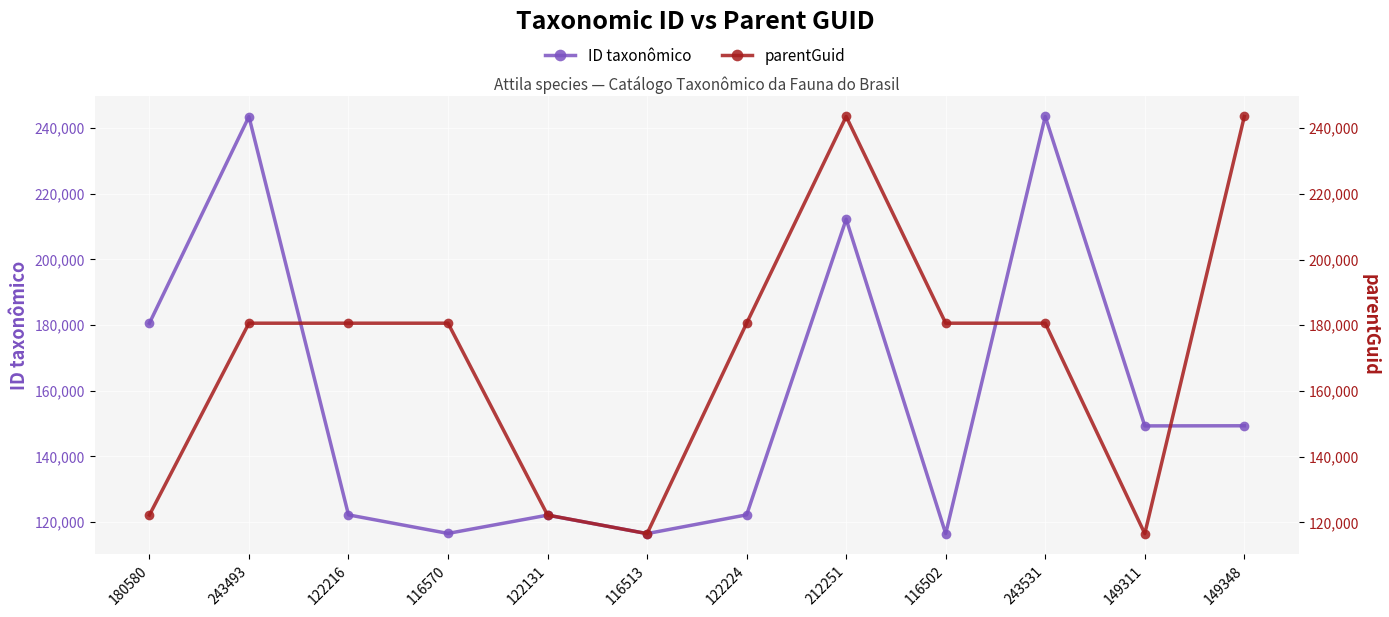

At which label does ID taxonômico reach its peak?

243531